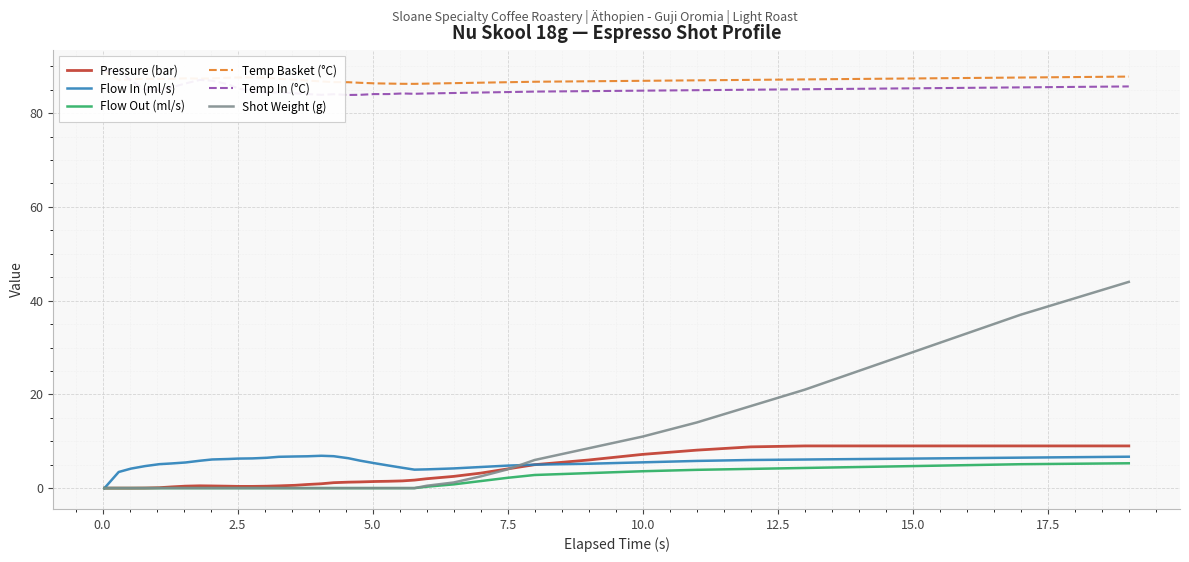

Reading right to left, transcribe all the data shown in this chart.

Pressure (bar): 9.0	9.0	9.0	9.0	9.0	9.0	9.0	8.8	8.1	7.2	6.0	5.0	4.1	3.2	2.5	2.0	1.7	1.5	1.5	1.4	1.3	1.3	1.2	0.9	0.8	0.6	0.5	0.4	0.4	0.4	0.4	0.5	0.5	0.4	0.3	0.1	0.0	0.0	0.0	0.0
Flow In (ml/s): 6.7	6.6	6.5	6.4	6.3	6.2	6.1	6.0	5.8	5.5	5.2	5.0	4.8	4.5	4.2	4.0	3.9	4.3	4.8	5.3	5.9	6.4	6.8	6.9	6.8	6.8	6.7	6.5	6.3	6.3	6.2	6.1	5.8	5.5	5.3	5.1	4.7	4.2	3.4	0.0
Flow Out (ml/s): 5.3	5.2	5.1	4.9	4.7	4.5	4.3	4.1	3.9	3.6	3.2	2.8	2.2	1.5	0.8	0.3	0.0	0.0	0.0	0.0	0.0	0.0	0.0	0.0	0.0	0.0	0.0	0.0	0.0	0.0	0.0	0.0	0.0	0.0	0.0	0.0	0.0	0.0	0.0	0.0
Temp Basket (°C): 87.8	87.7	87.6	87.5	87.4	87.3	87.2	87.1	87.0	86.9	86.8	86.7	86.6	86.5	86.4	86.3	86.2	86.3	86.3	86.4	86.5	86.6	86.6	86.8	87.0	87.2	87.3	87.5	87.6	87.6	87.6	87.4	87.4	87.4	87.3	87.3	87.3	87.2	87.1	89.0
Temp In (°C): 85.7	85.6	85.5	85.4	85.3	85.2	85.1	85.0	84.9	84.8	84.7	84.6	84.5	84.4	84.3	84.2	84.1	84.2	84.1	84.1	83.9	83.9	84.0	83.9	84.1	84.2	84.5	84.4	84.7	85.3	86.2	86.9	87.1	86.3	85.5	85.0	85.0	87.0	89.0	89.0
Shot Weight (g): 44.0	40.5	37.0	33.0	29.0	25.0	21.0	17.5	14.0	11.0	8.5	6.0	4.0	2.5	1.2	0.5	0.0	0.0	0.0	0.0	0.0	0.0	0.0	0.0	0.0	0.0	0.0	0.0	0.0	0.0	0.0	0.0	0.0	0.0	0.0	0.0	0.0	0.0	0.0	0.0